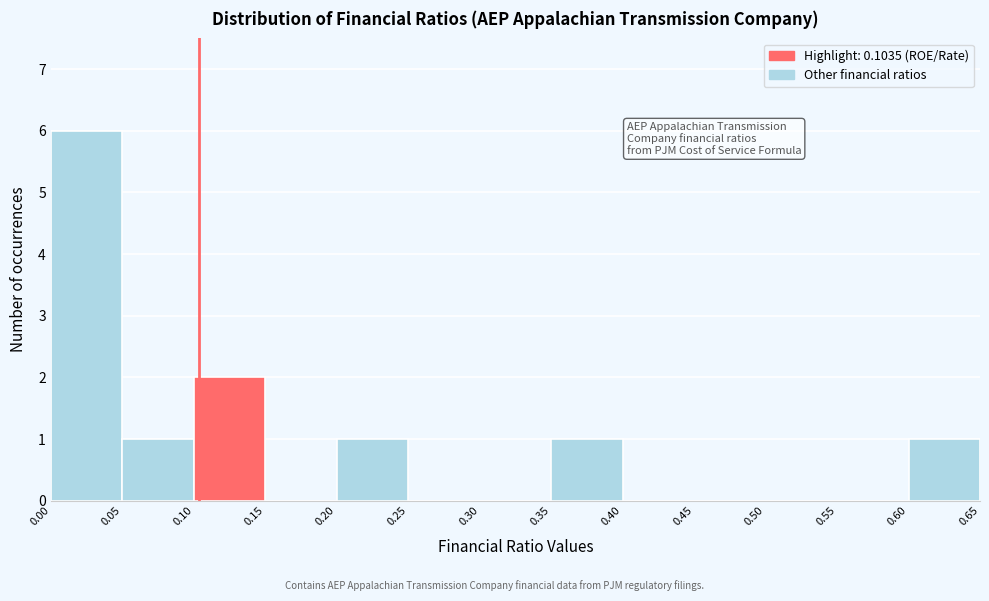

Reading left to right, transcribe this chart: for each bar, give the range it covers on the x-axis and its height. The values are not printed on the chart, so give them approximately, as read against the axis.

0.00 to 0.05: 6
0.05 to 0.10: 1
0.10 to 0.15: 2
0.15 to 0.20: 0
0.20 to 0.25: 1
0.25 to 0.30: 0
0.30 to 0.35: 0
0.35 to 0.40: 1
0.40 to 0.45: 0
0.45 to 0.50: 0
0.50 to 0.55: 0
0.55 to 0.60: 0
0.60 to 0.65: 1